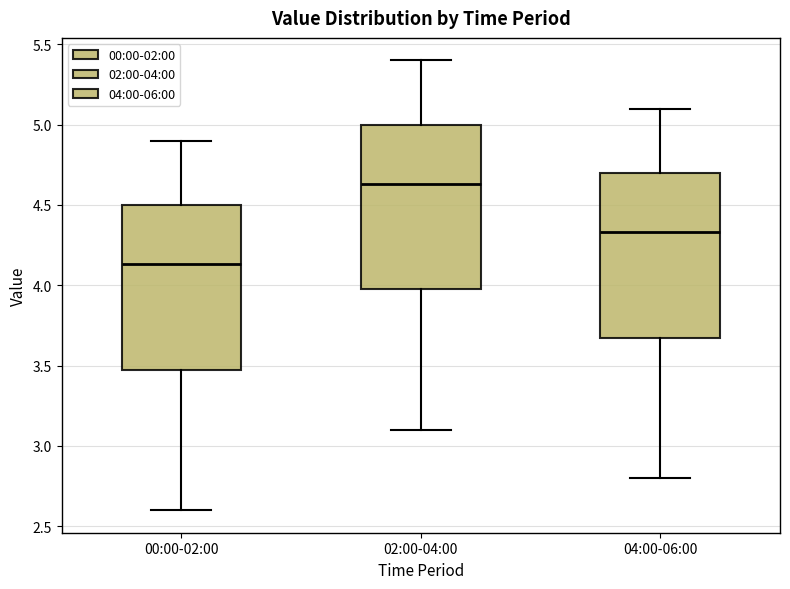

Which box has the highest median line?

02:00-04:00